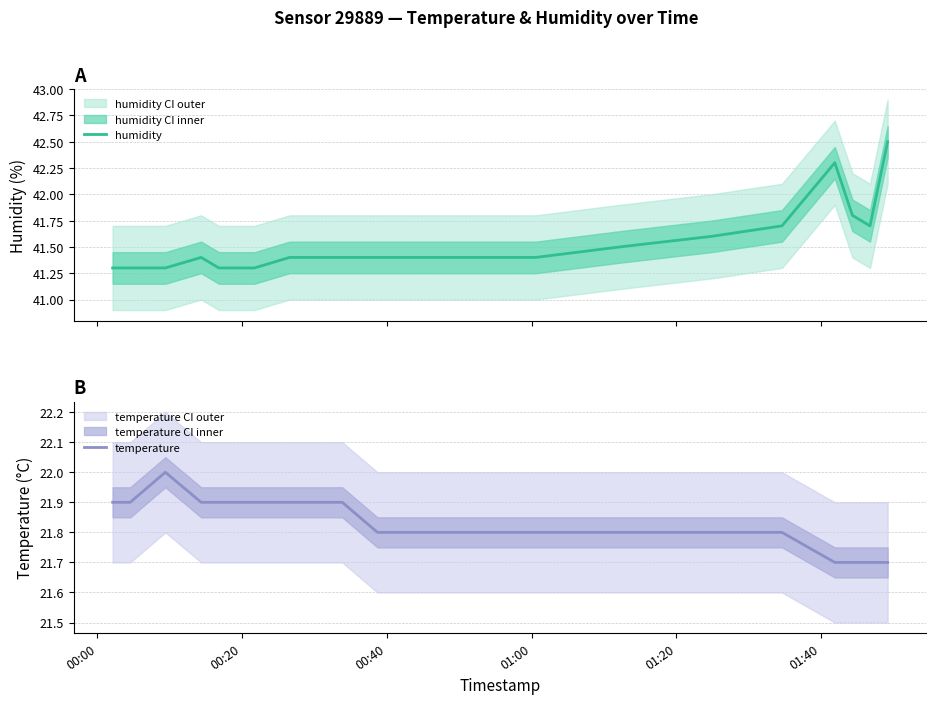

What is the greatest value displayed?

42.5